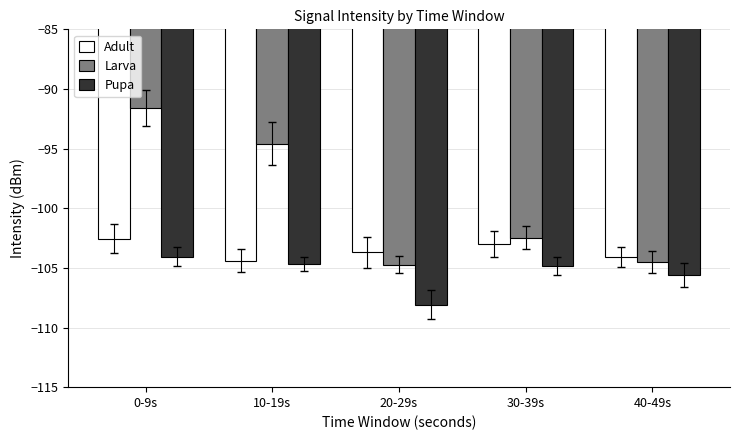

What is the minimum value for Pupa?

-108.1